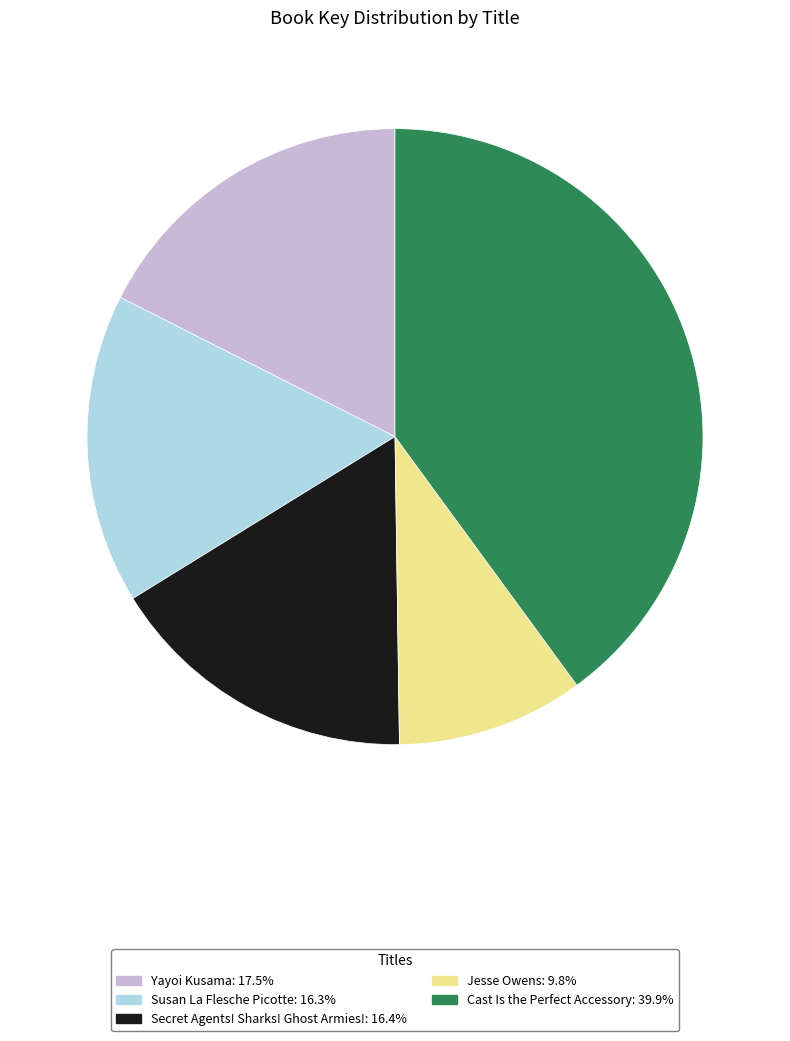

How many segments does this pie chart have?

5